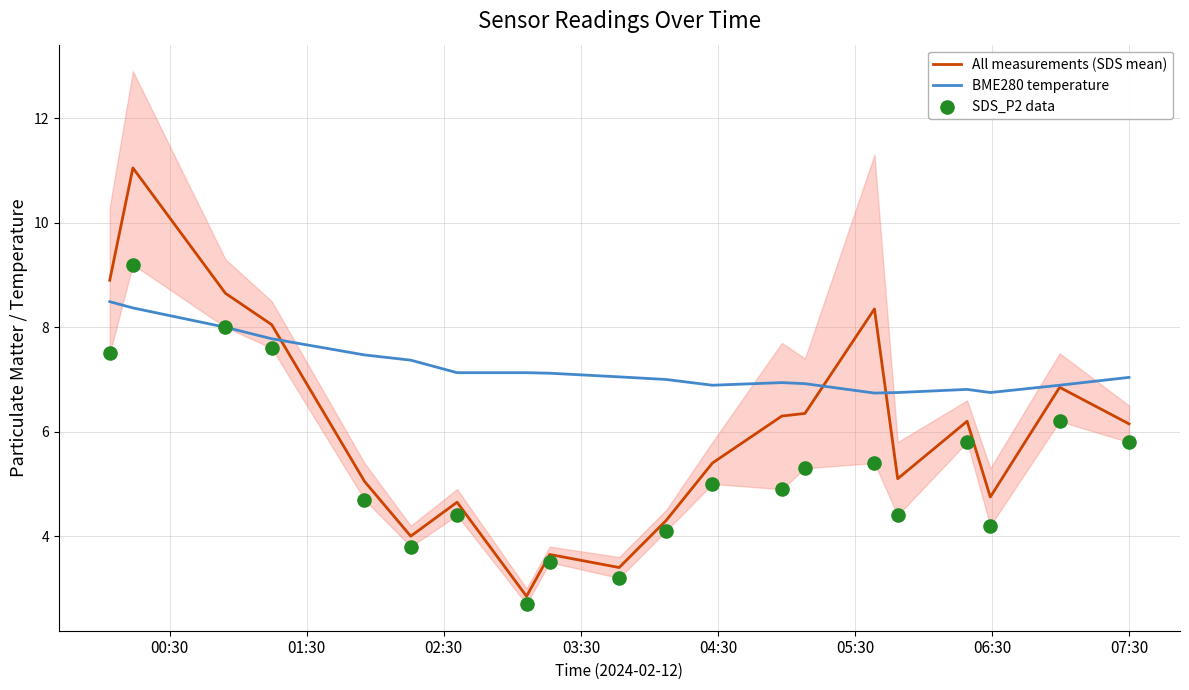

What is the highest value of the All measurements (SDS mean) series?

11.1